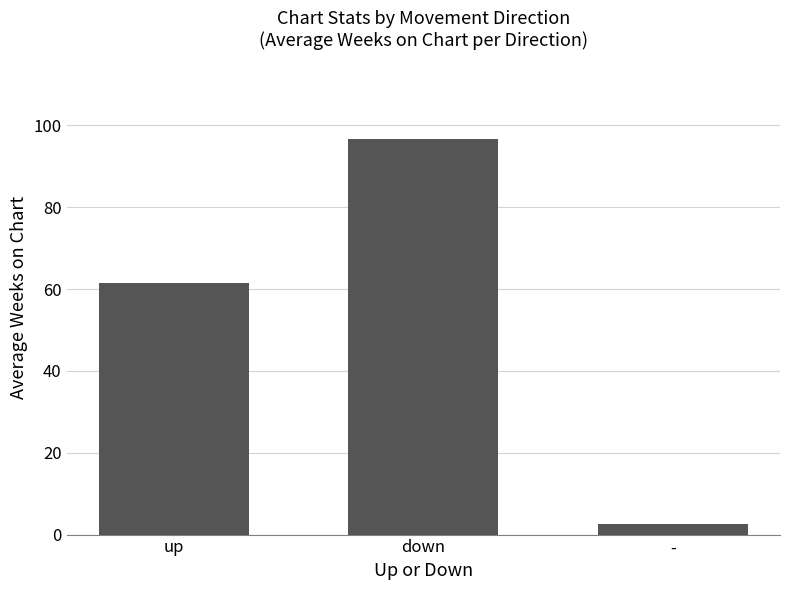

Which label corresponds to the largest value in the chart?

down